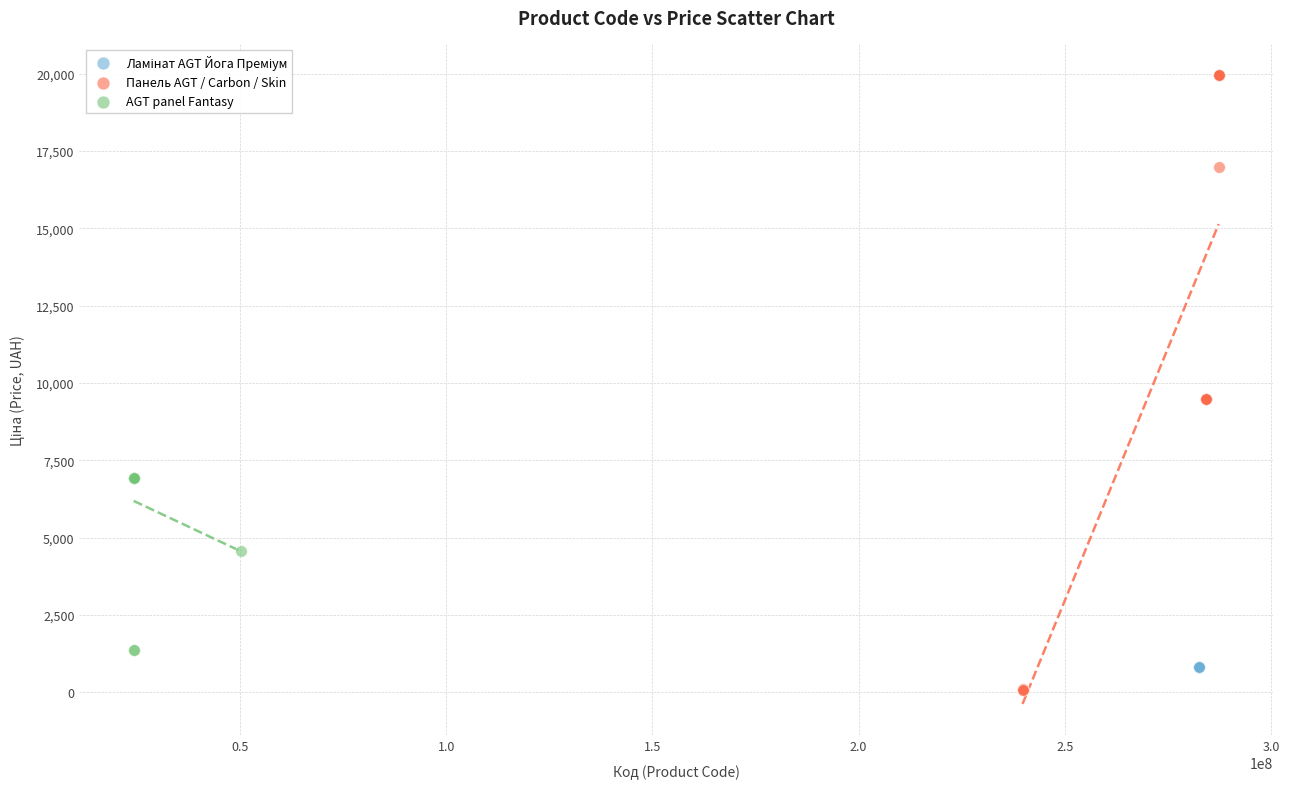

Which series contains the highest Y value?

Панель AGT / Carbon / Skin